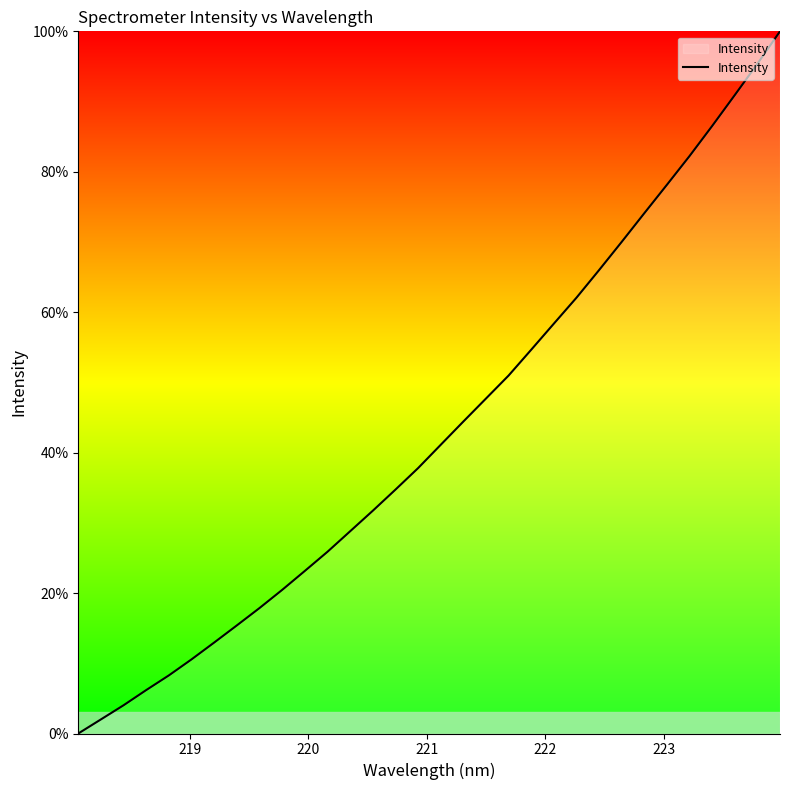

What is the greatest value displayed?

100.0